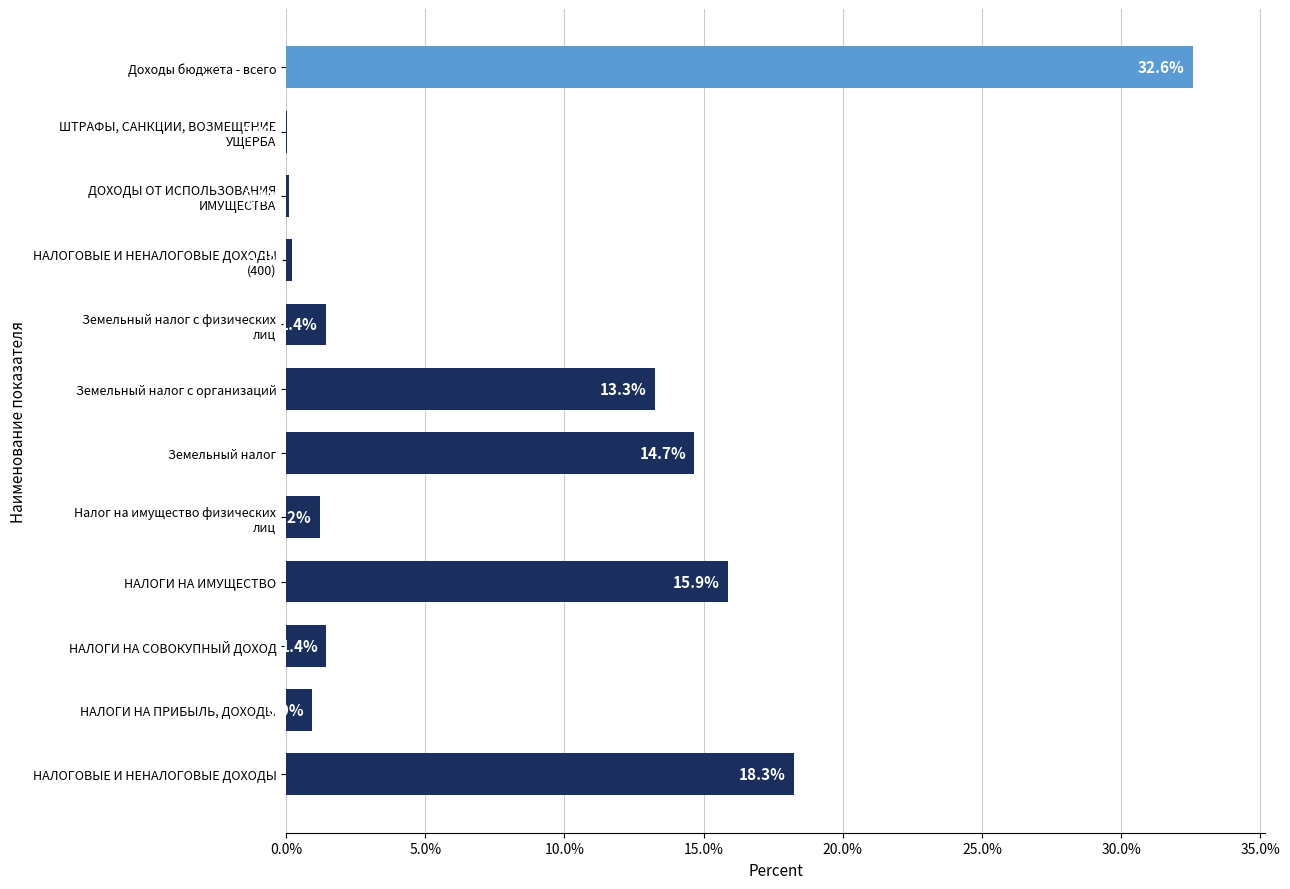

At which label is the value closest to 16?

НАЛОГИ НА ИМУЩЕСТВО